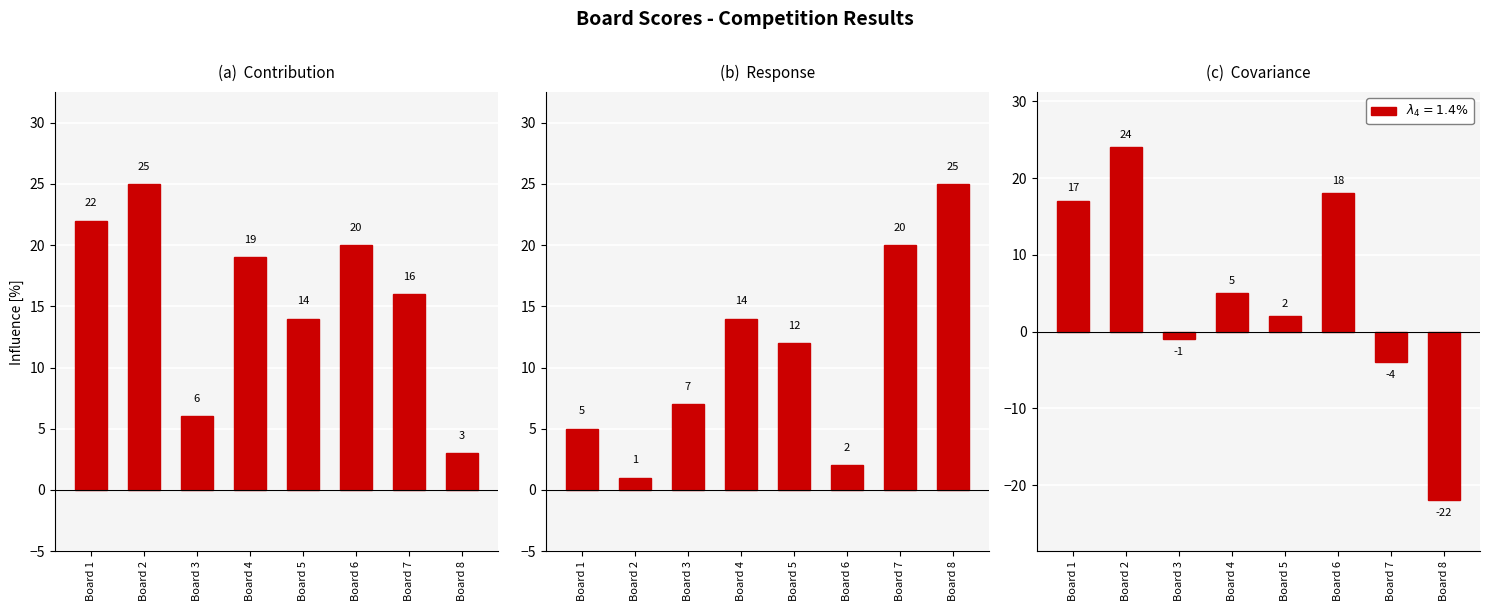

Where does the (a)  Contribution series first go above 19?

Board 1